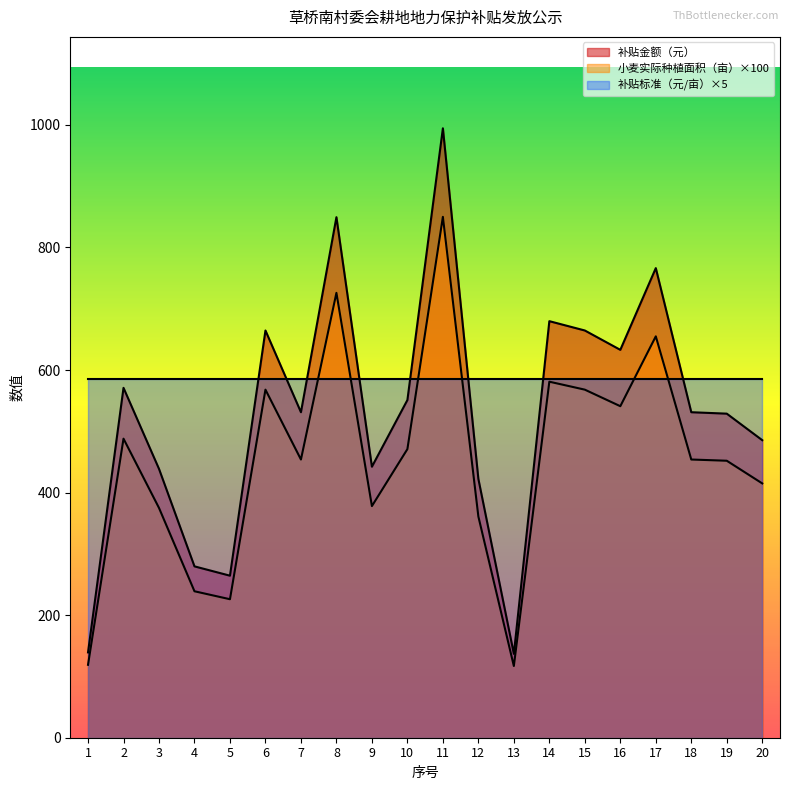

What is the total value across all series at 8?

2160.4